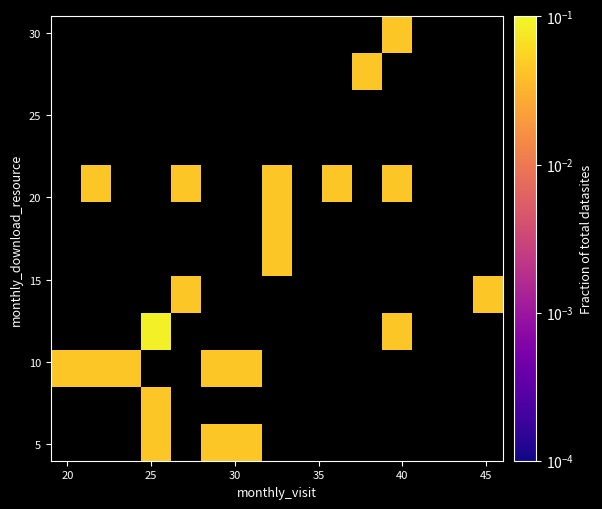

At how many categories does at least one series exceed 0?

12